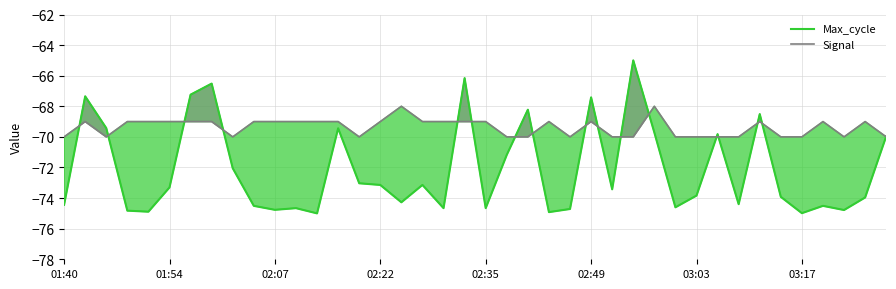

What is the highest value of the Max_cycle series?

-65.0